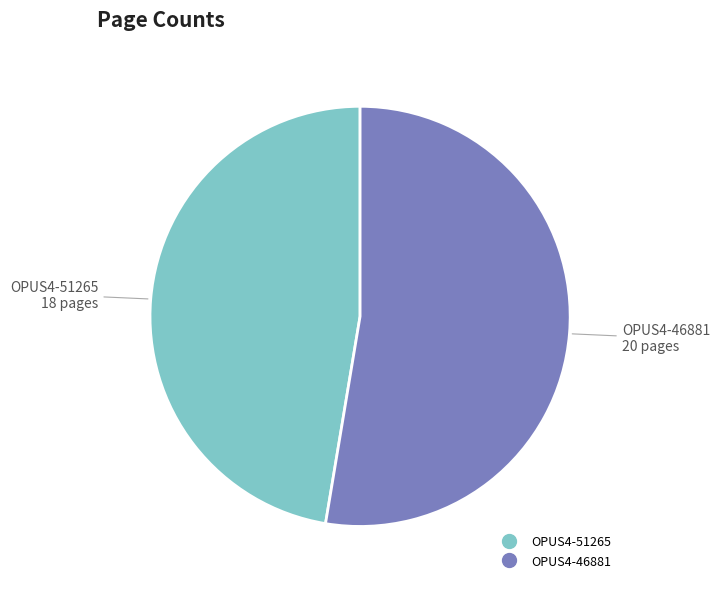

Rank the categories by value from lowest to highest.

OPUS4-51265, OPUS4-46881